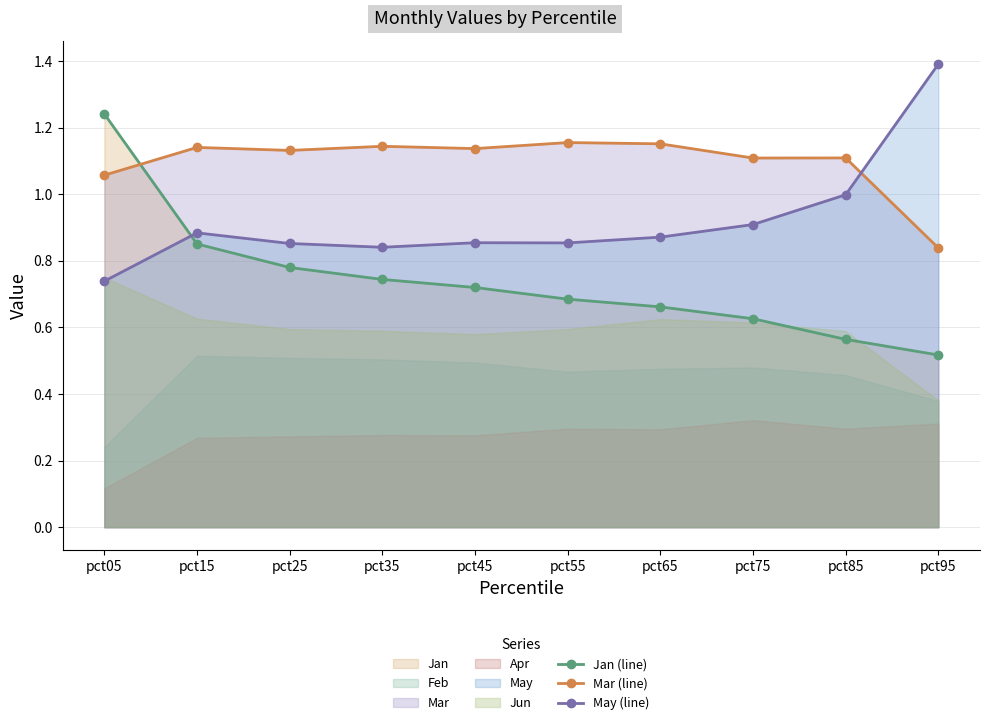

Count the Jan (line) values in the range 0 to 1.

9